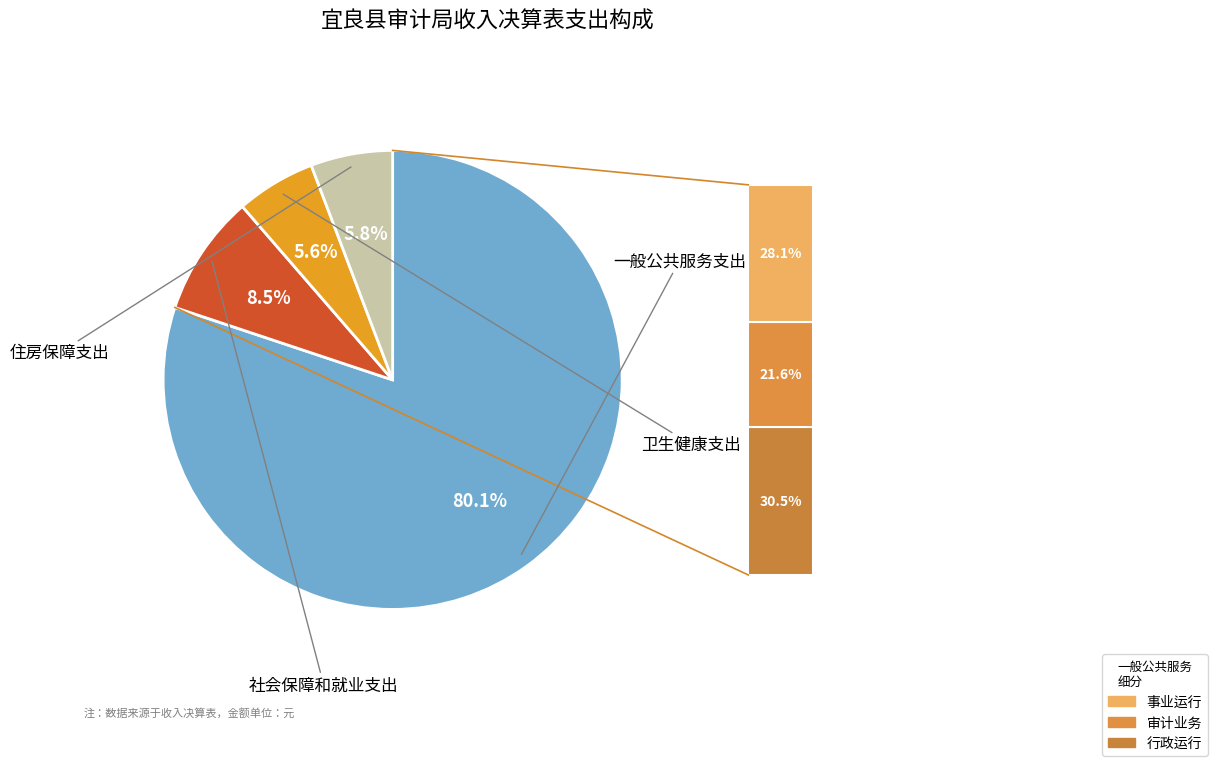

Does any single category account for the majority?

Yes